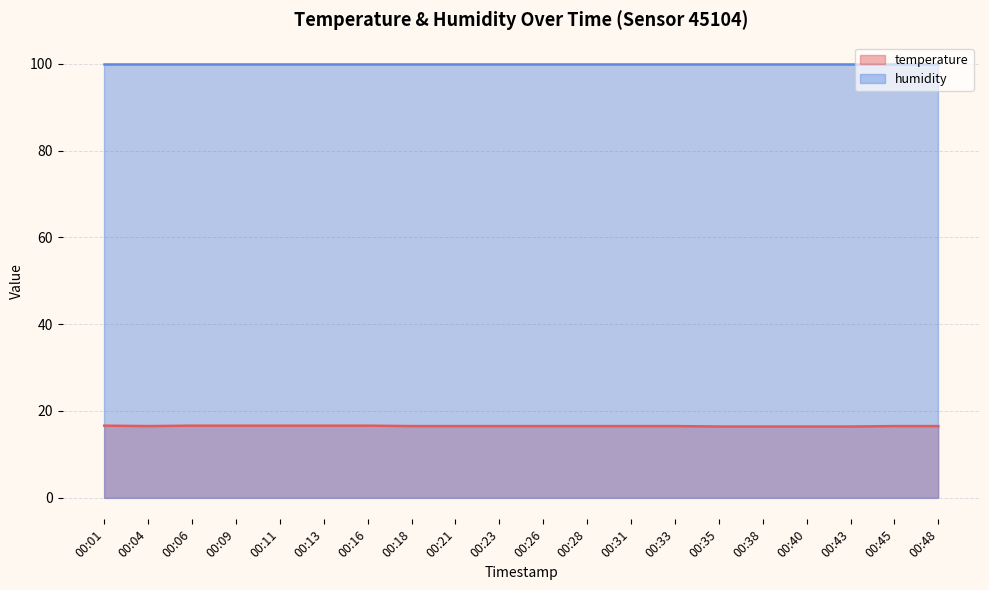

Count the number of categories in the chart.

20